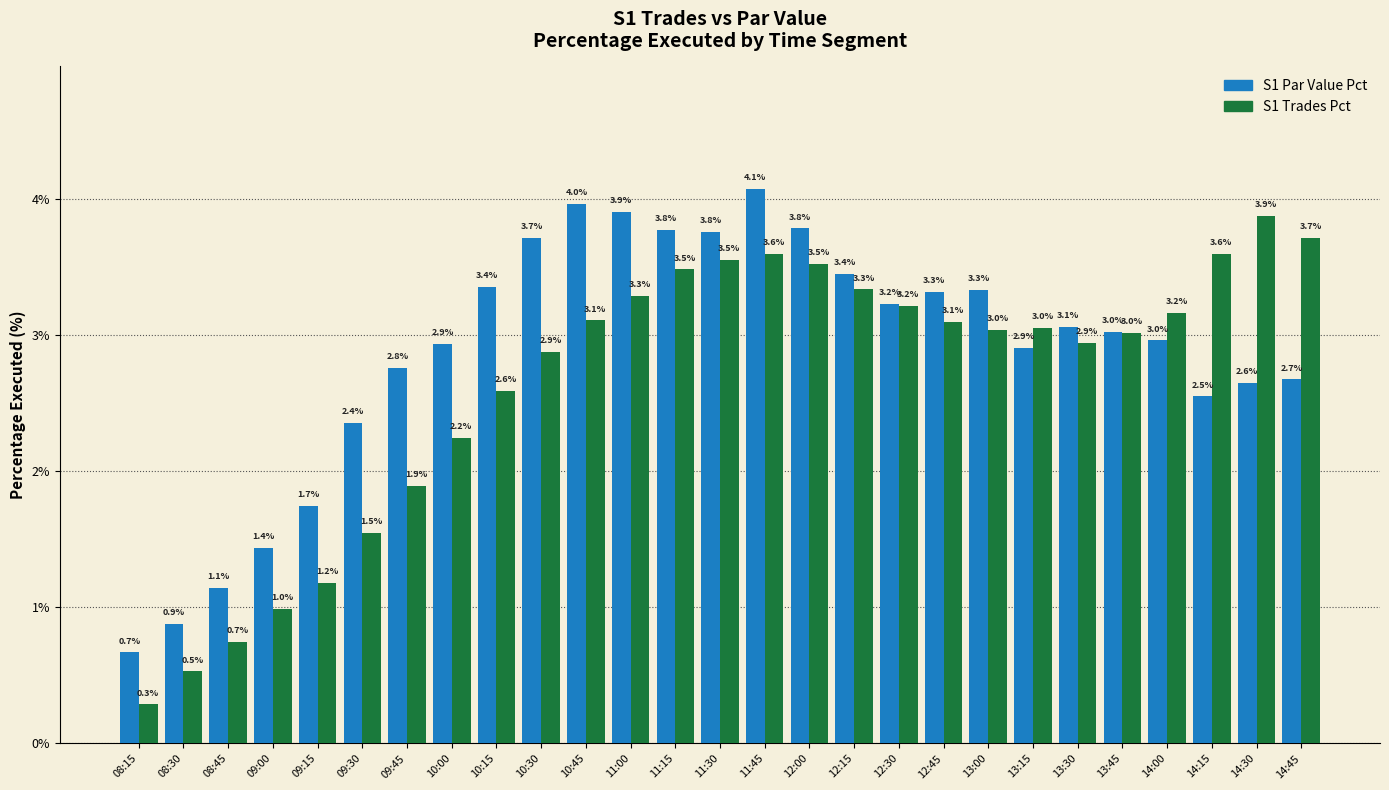

Reading right to left, list all the values displayed in this chart.

S1 Par Value Pct: 2.7	2.6	2.5	3.0	3.0	3.1	2.9	3.3	3.3	3.2	3.4	3.8	4.1	3.8	3.8	3.9	4.0	3.7	3.4	2.9	2.8	2.4	1.7	1.4	1.1	0.9	0.7
S1 Trades Pct: 3.7	3.9	3.6	3.2	3.0	2.9	3.0	3.0	3.1	3.2	3.3	3.5	3.6	3.5	3.5	3.3	3.1	2.9	2.6	2.2	1.9	1.5	1.2	1.0	0.7	0.5	0.3